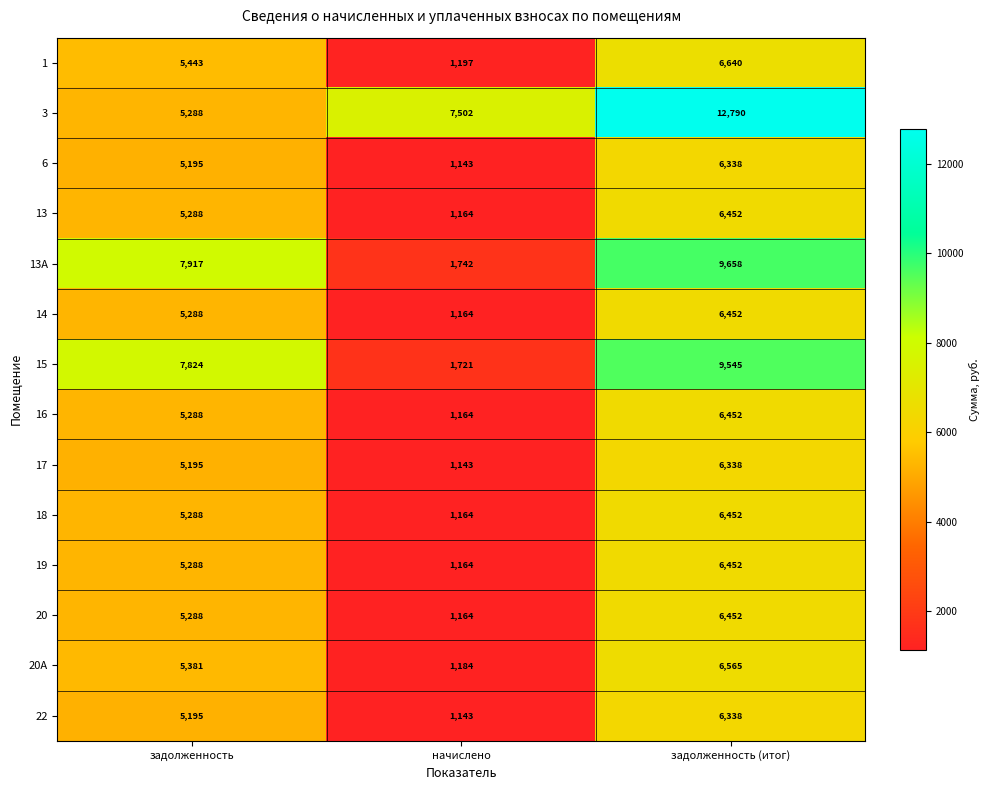

Rank the categories by 1 value from highest to lowest.

задолженность (итог), задолженность, начислено